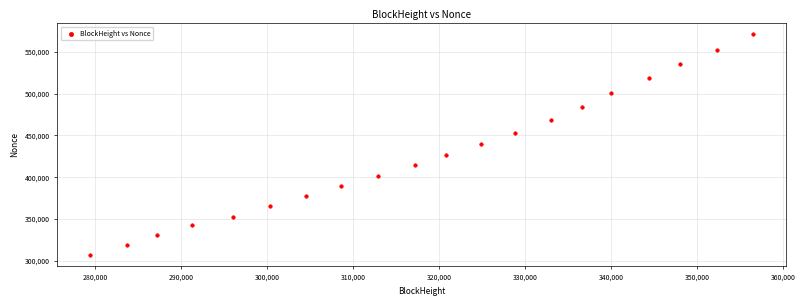

What is the range of Y values (max minus min)?

263732